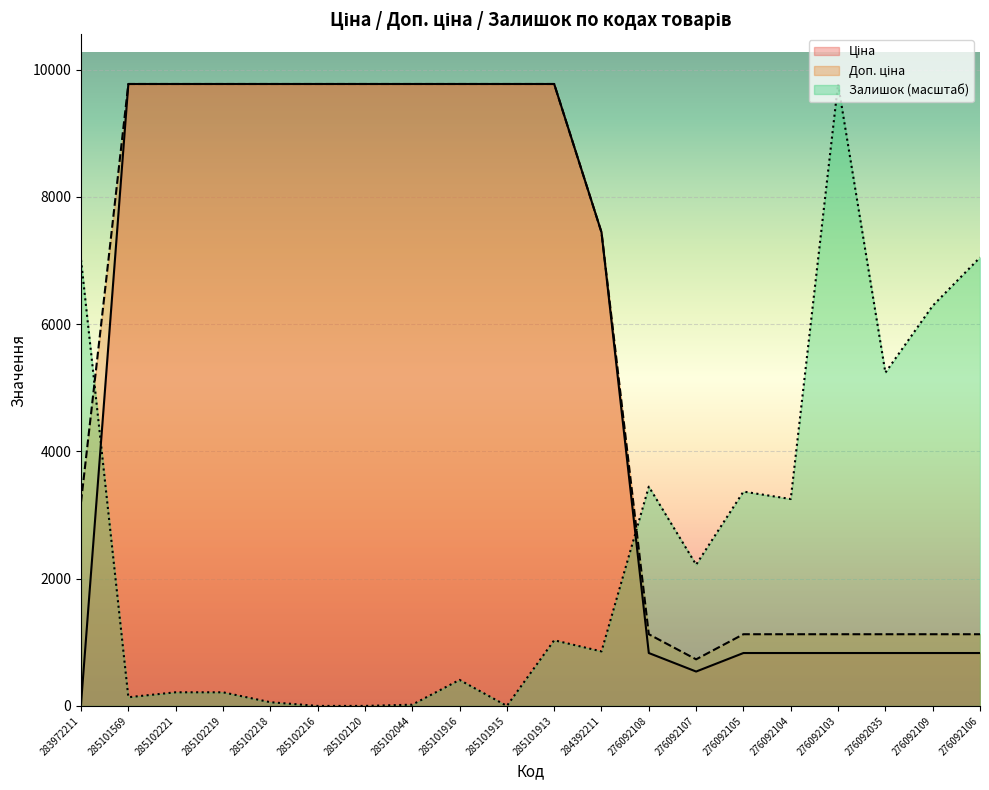

At 285102044, list the series in order from smallest to largest.

Залишок, Ціна, Доп. ціна